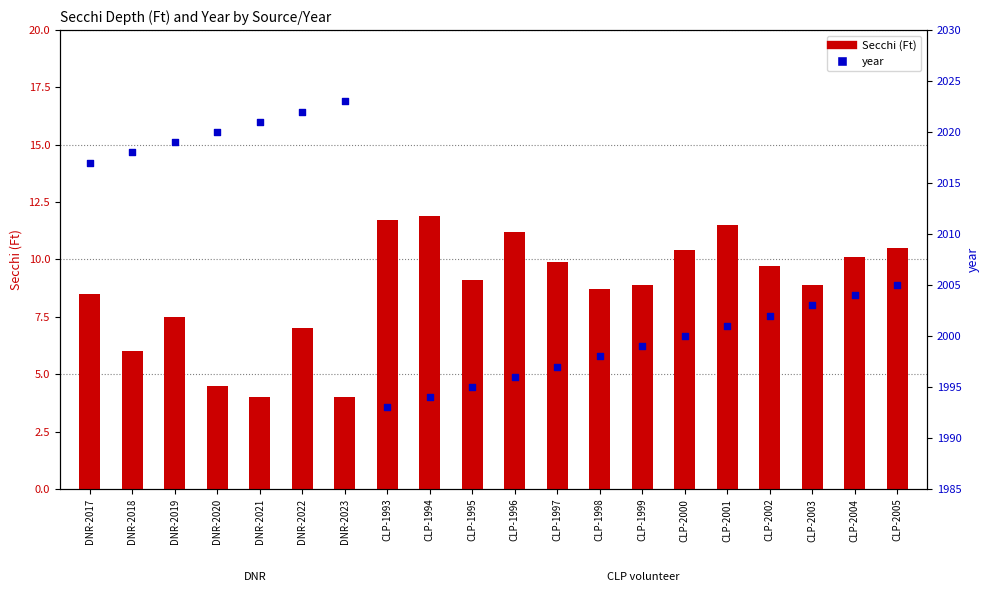

Which series reaches the maximum Y coordinate?

year